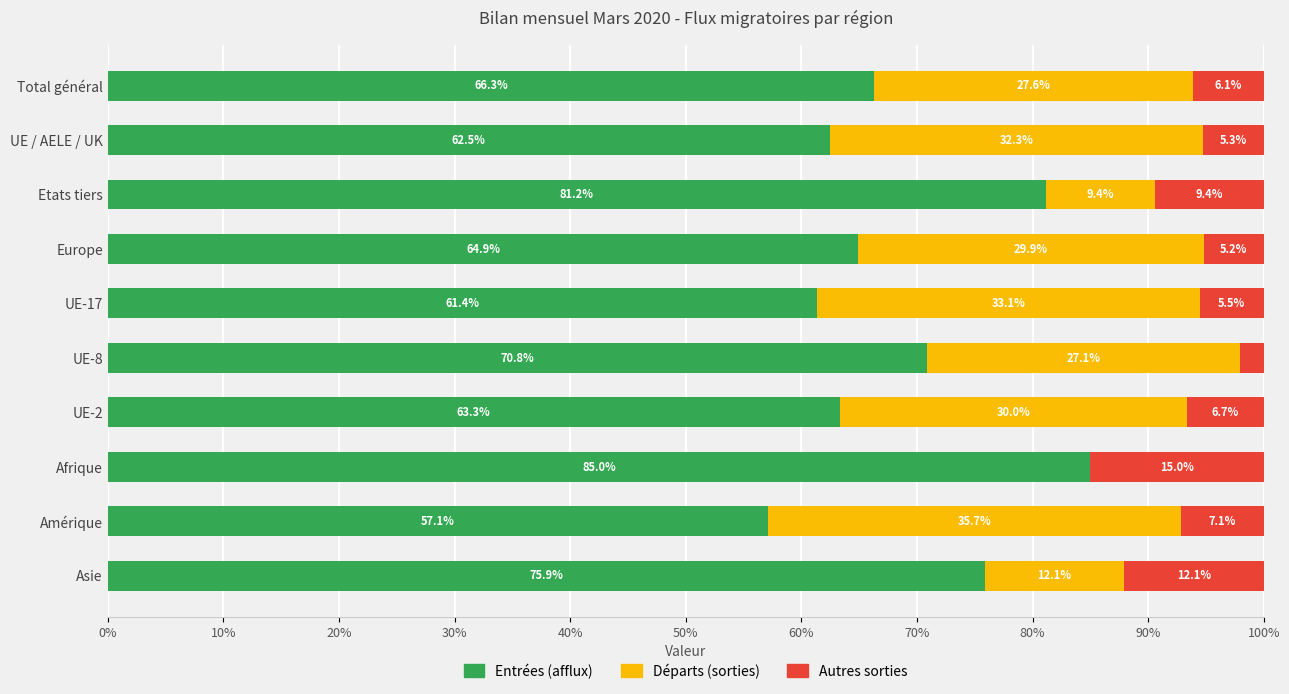

What is the sum of all Entrées (afflux) values?

688.4